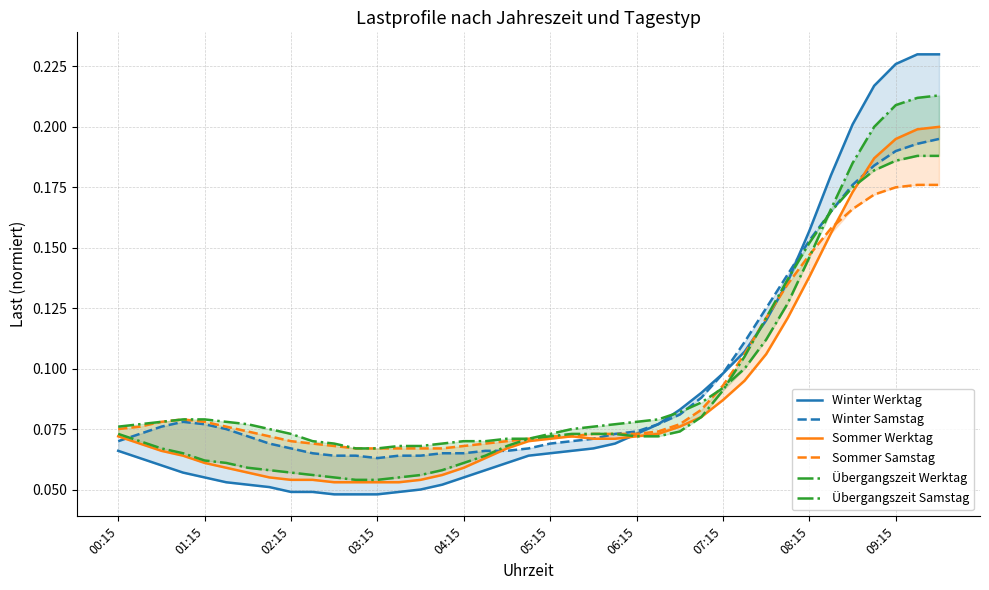

What value does the Winter Werktag series have at 31?

0.1